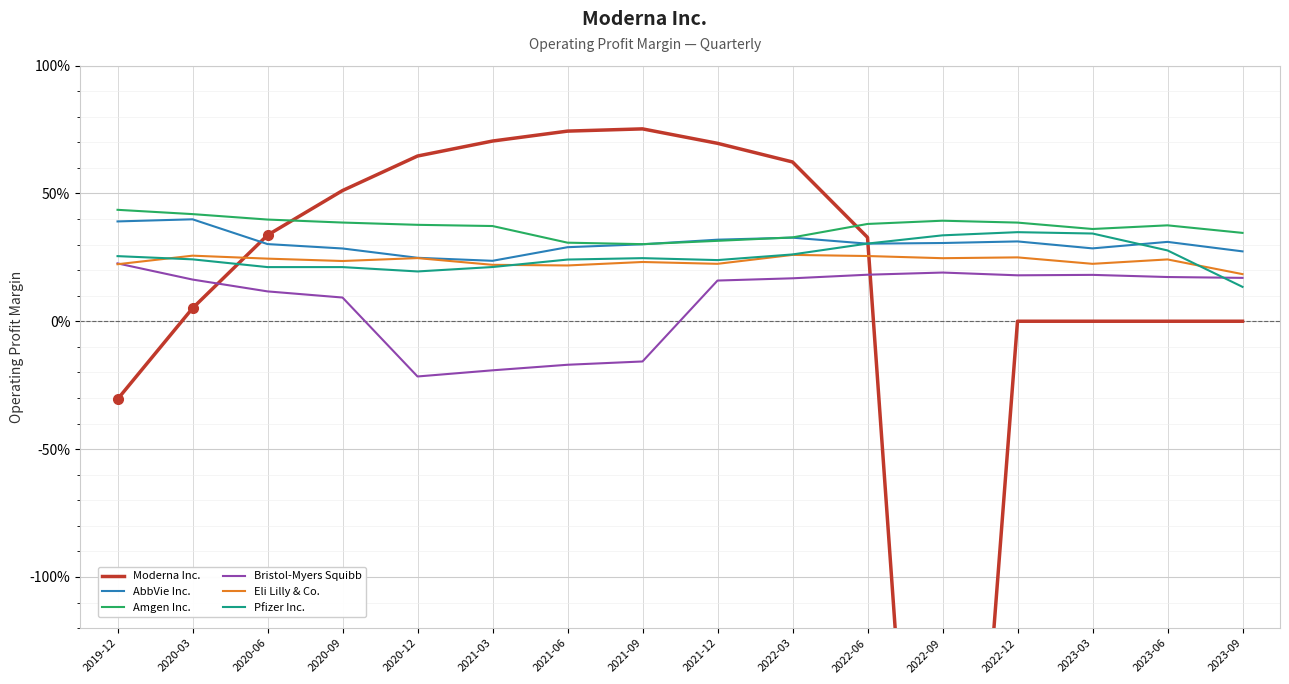

In AbbVie Inc., how many points are lower than both neighbors (excluding endpoints)?

3